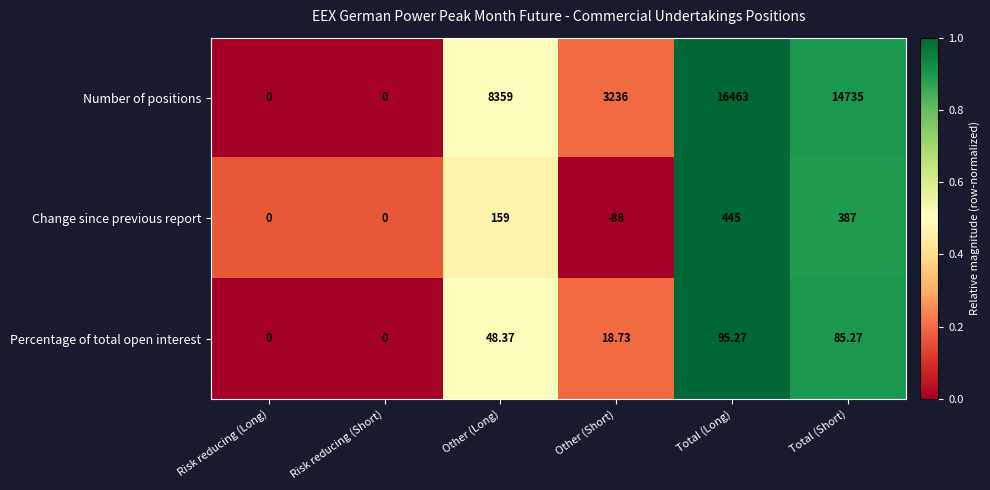

At which category is the sum across all series the highest?

Total (Long)